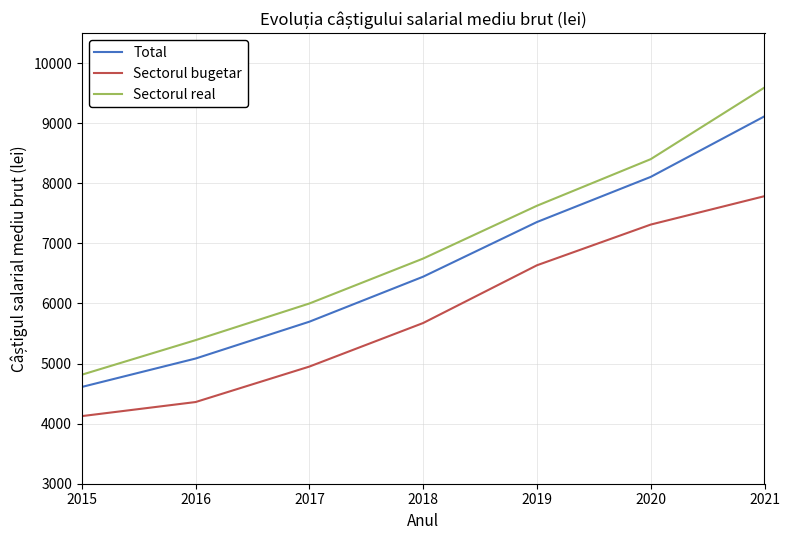

True or false: Total and Sectorul real intersect in this chart.

False